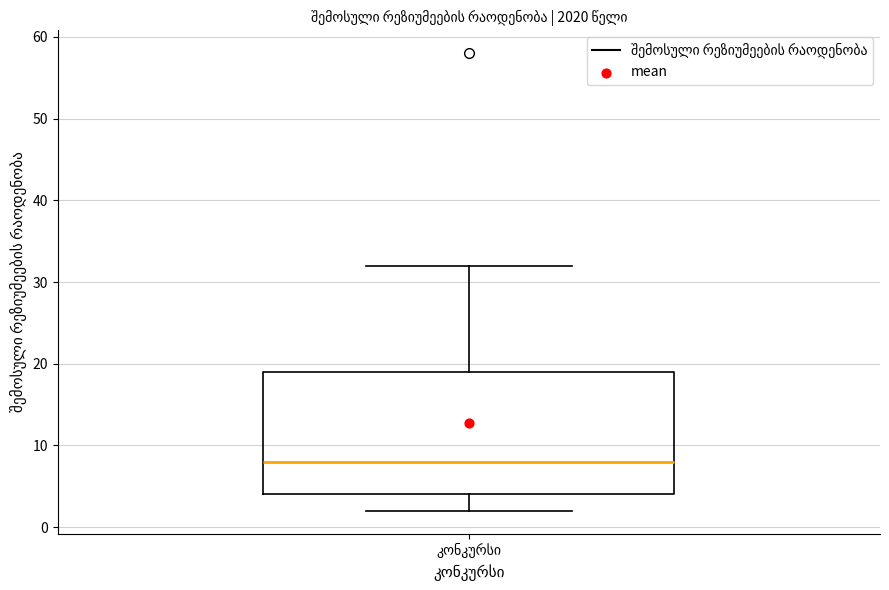

Transcribe this box plot: give where the median line is, the range the box spans, and where the two whiskers end, as read against the y-axis. The values are not printed on the chart, so give them approximately, as read against the axis.

median 8, box 4 to 19, whiskers 2 to 32